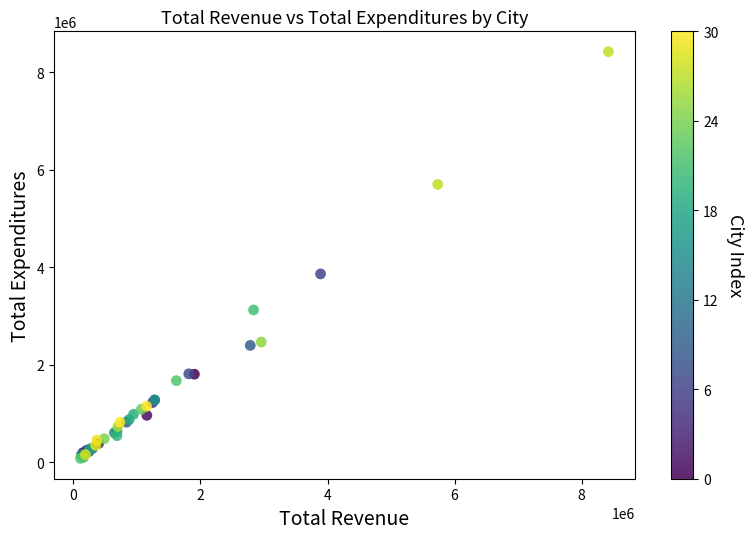

What Y value in the scatter plot is closest to 4253525?

3865976